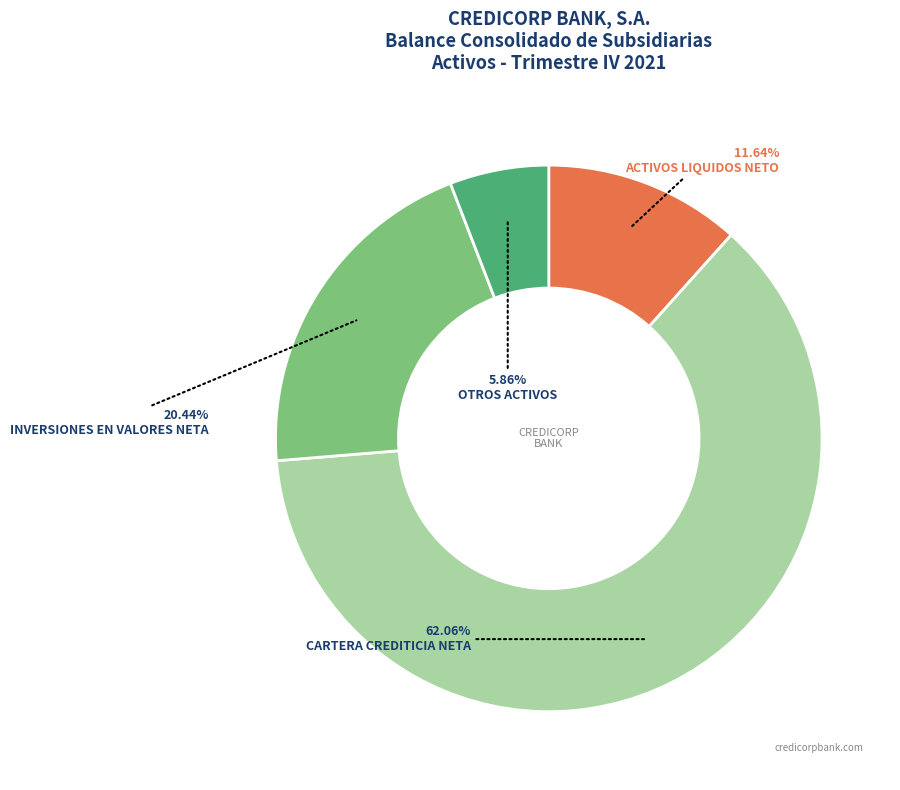

How many slices are in this pie chart?

4